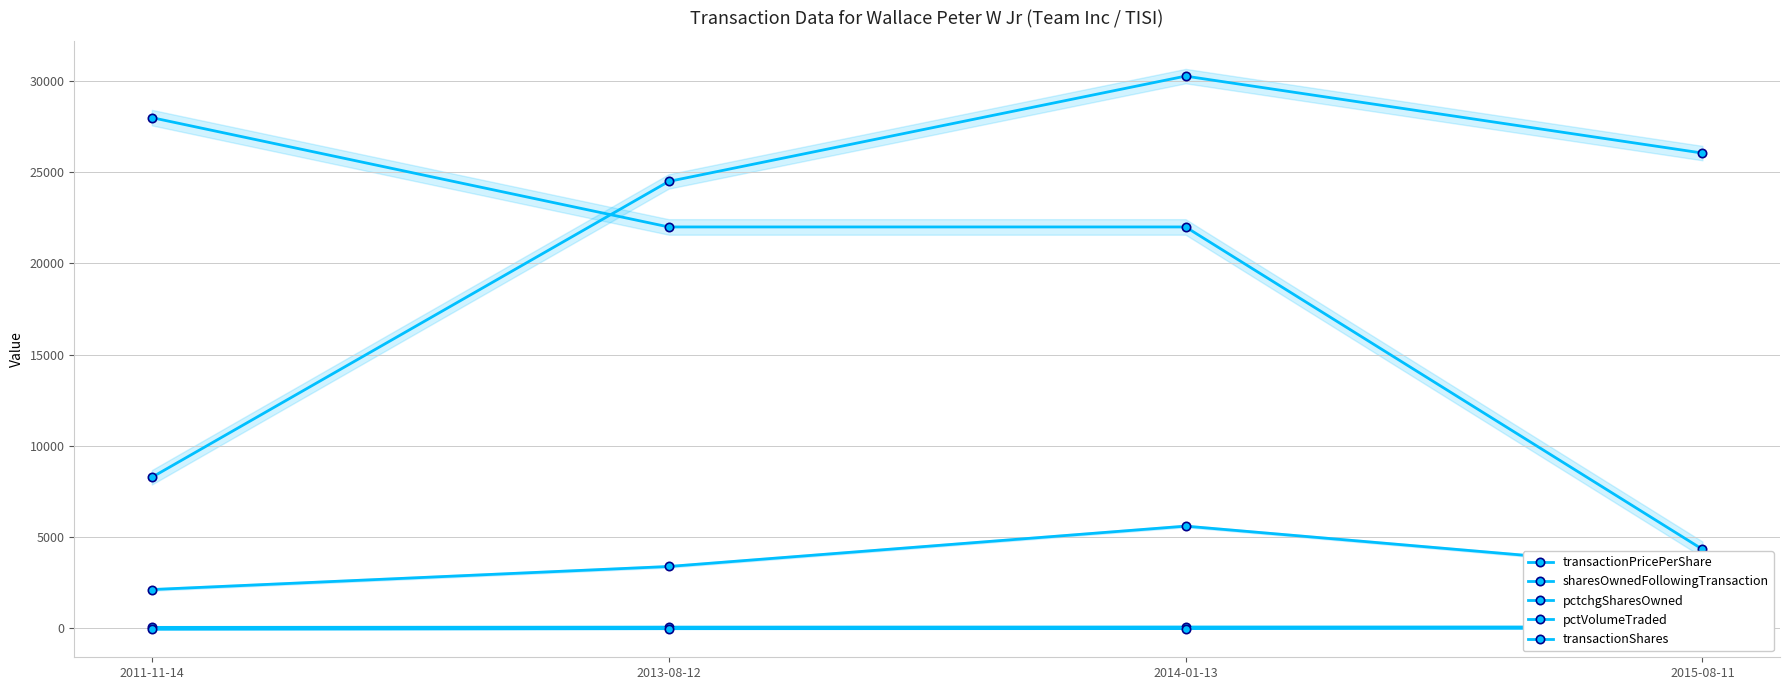

What is the difference between the pctchgSharesOwned values at 2011-11-14 and 2014-01-13?

35.0